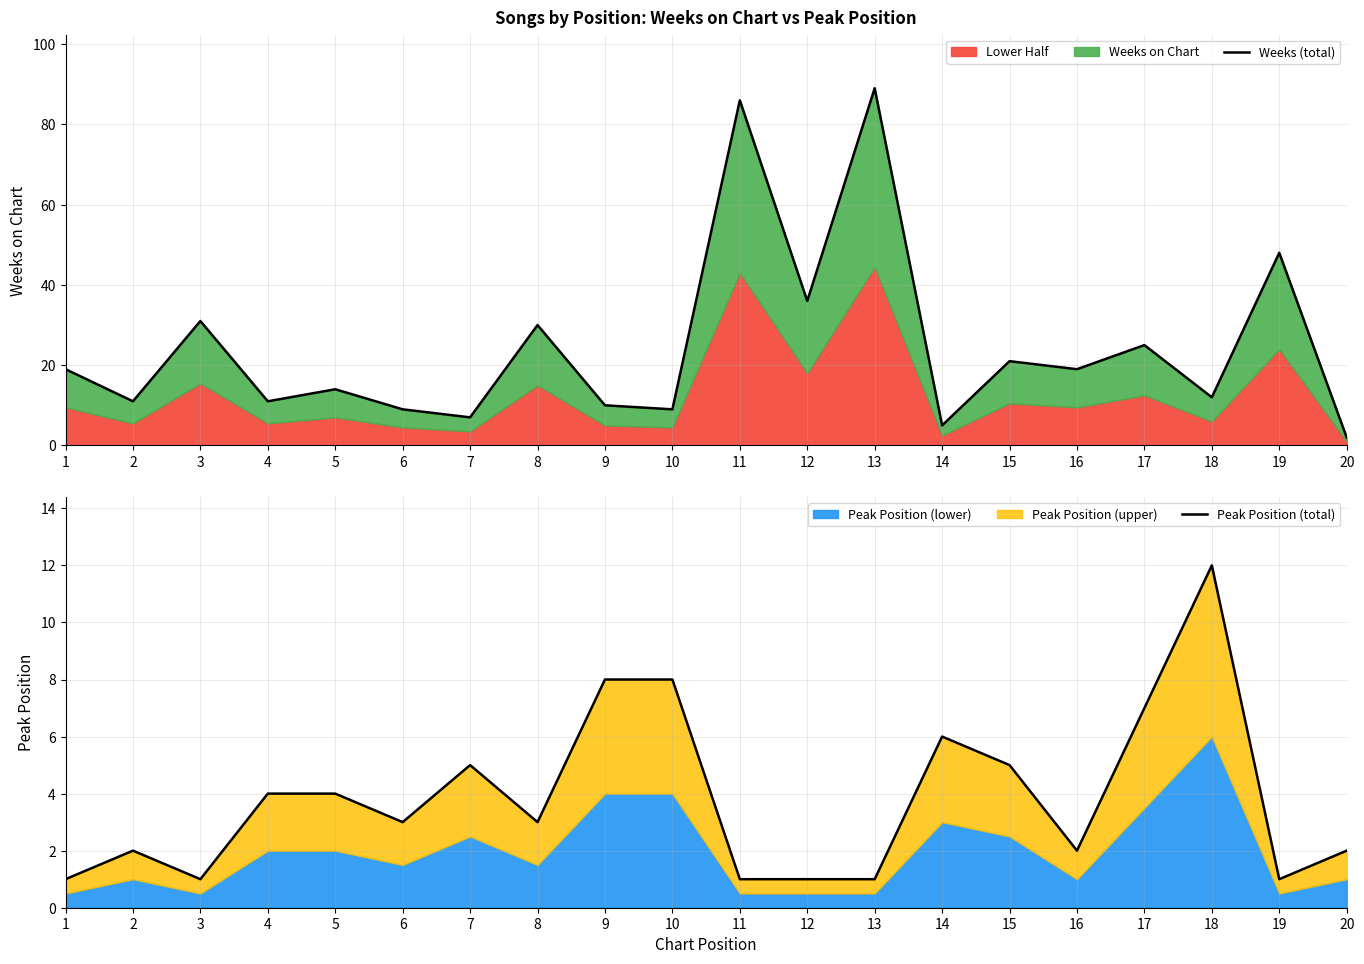

Rank the series by their average value, from lowest to highest.

Peak Position (total), Weeks (total)